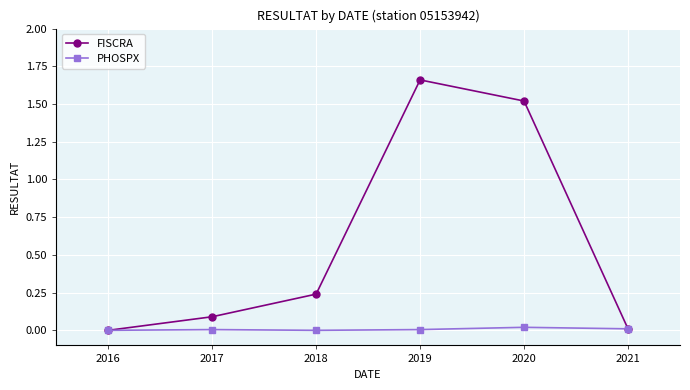

True or false: FISCRA has a value of 2.5 at 2020.

False